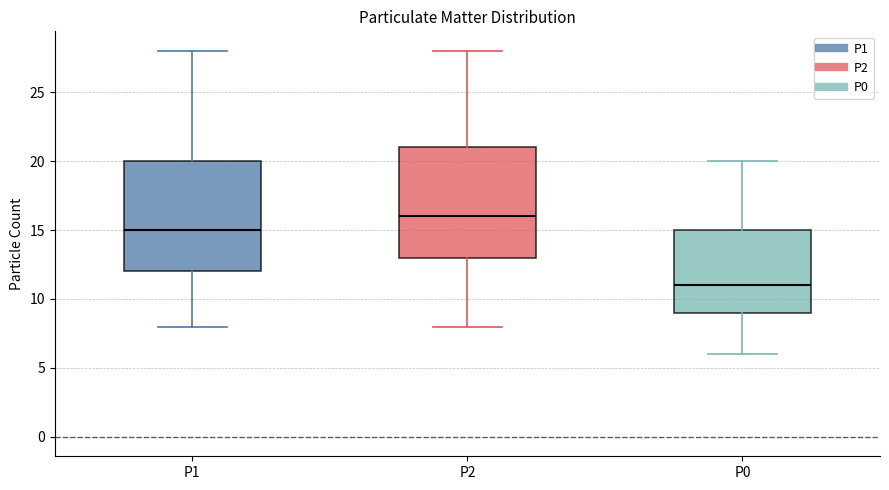

Where is the lower edge of the box for P0 on the y-axis? The values are not printed on the chart, so give them approximately, as read against the axis.

9